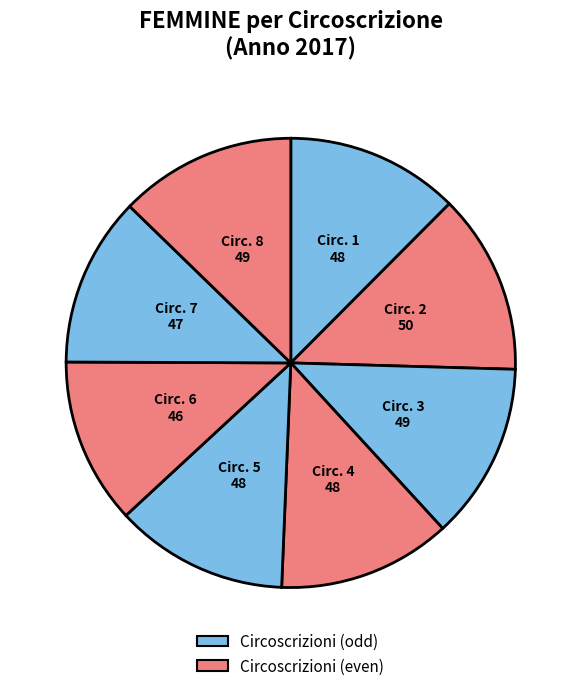

Which category has the biggest portion of the pie?

2